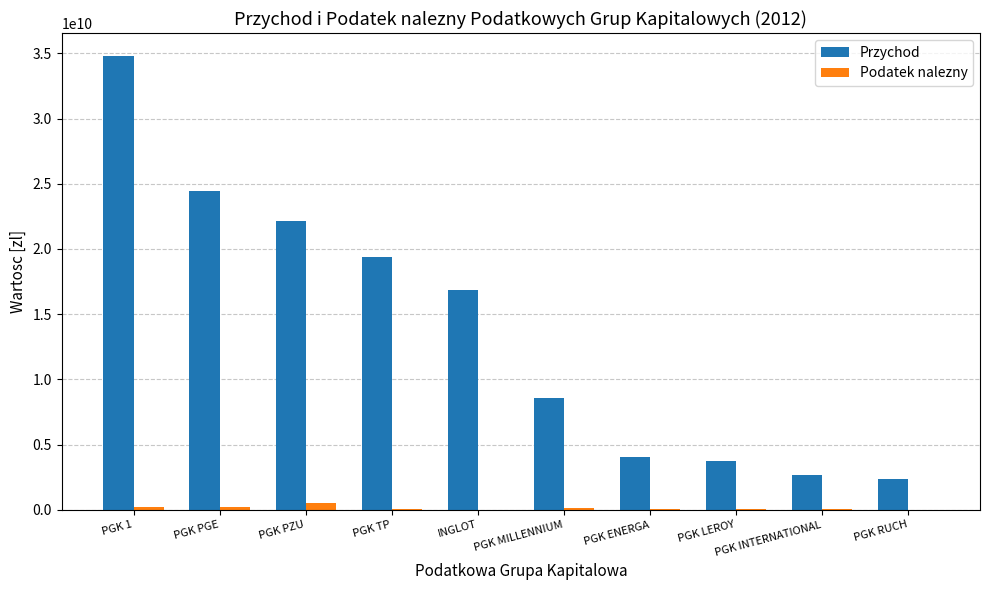

What is the sum of all Podatek nalezny values?

1397742647